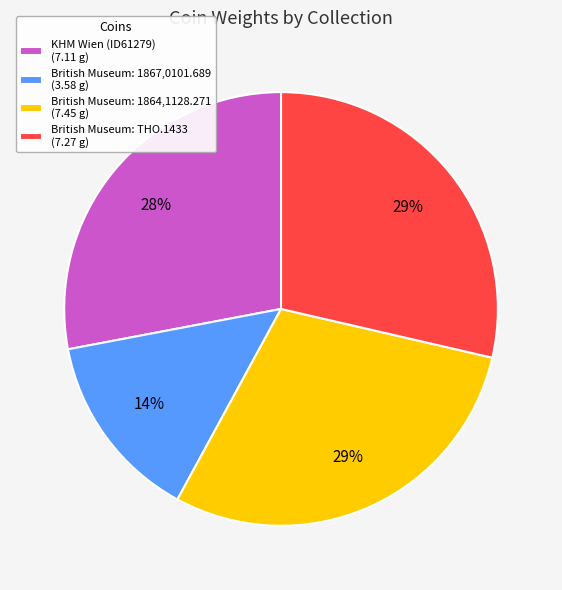

Is there any slice that represents more than half of the pie?

No